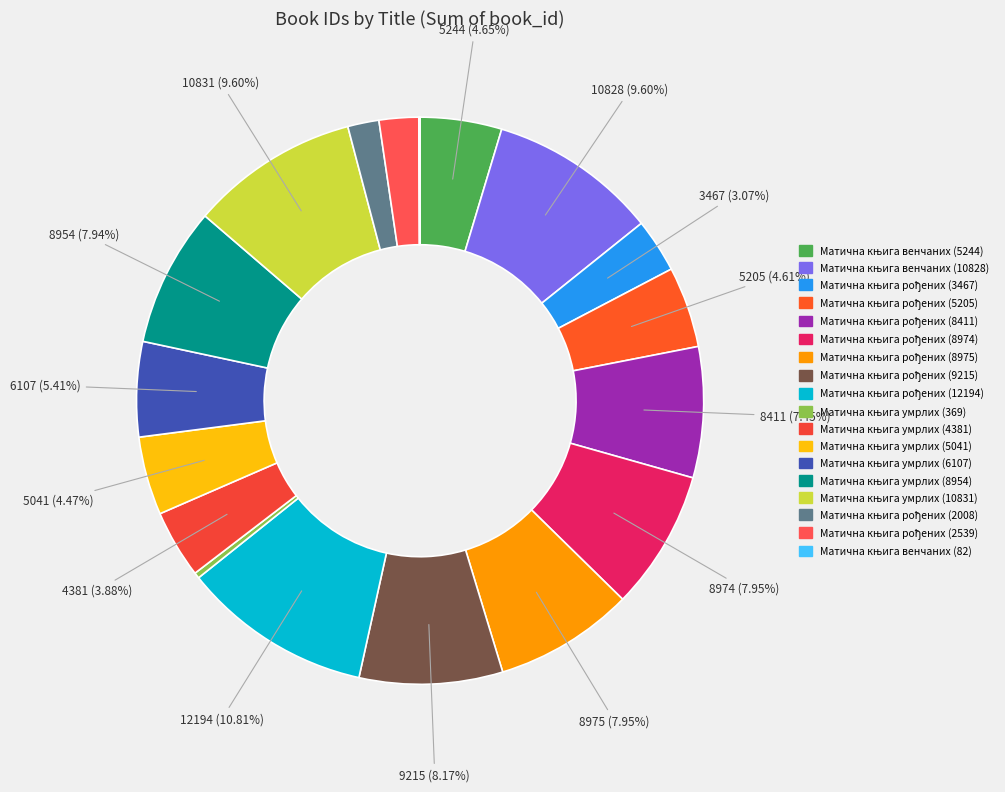

Which has a higher value, Матична књига рођених (12194) or Матична књига умрлих (4381)?

Матична књига рођених (12194)